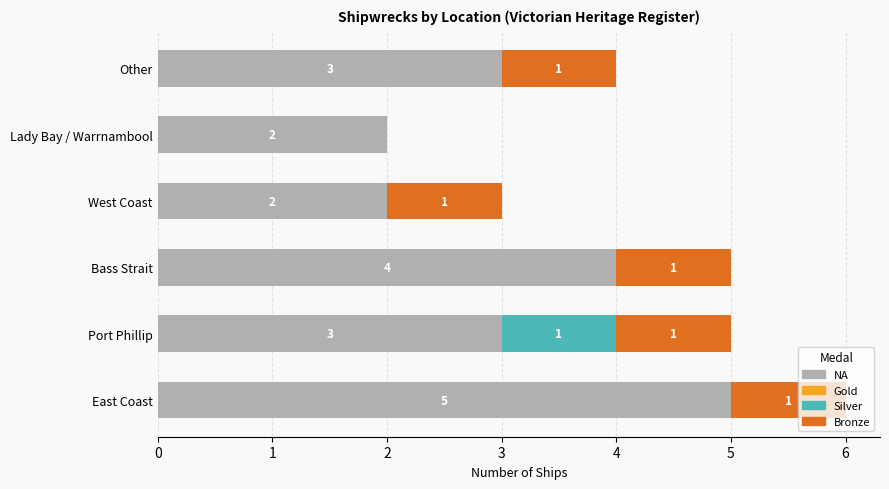

What is the total value across all series at Other?

4